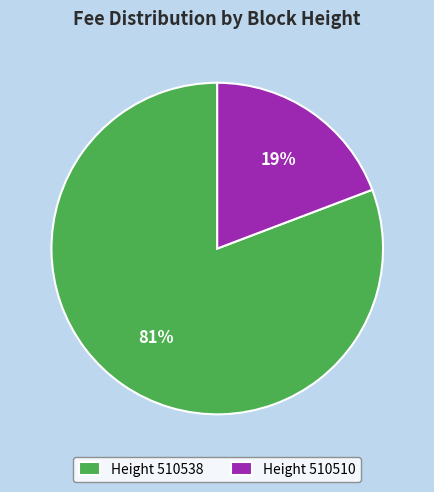

Rank the categories by value from lowest to highest.

Height 510510, Height 510538